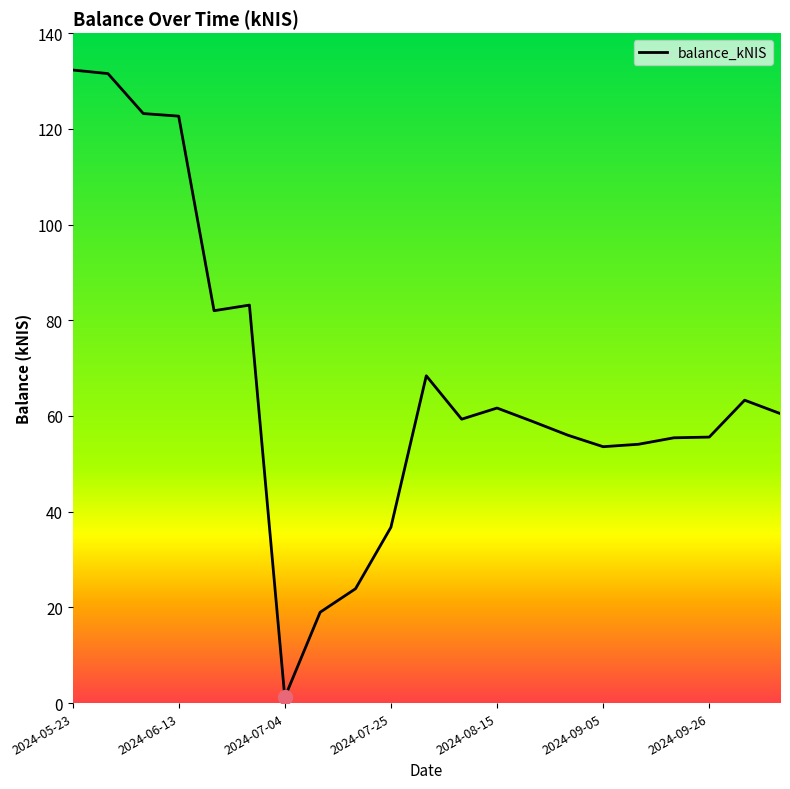

What is the average value?

66.8